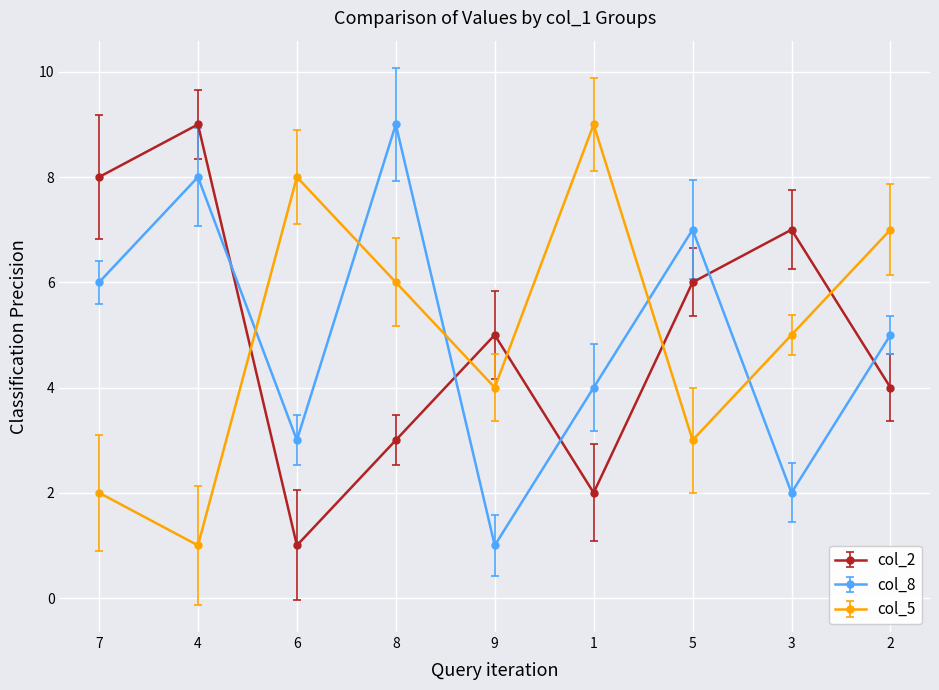

The value of col_5 at 3 is 5. True or false?

True